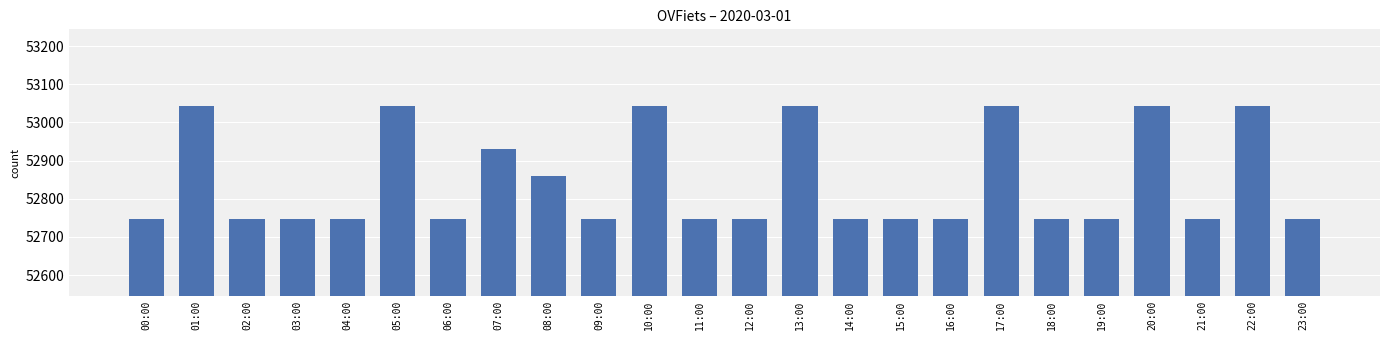

How many series are shown in this chart?

1